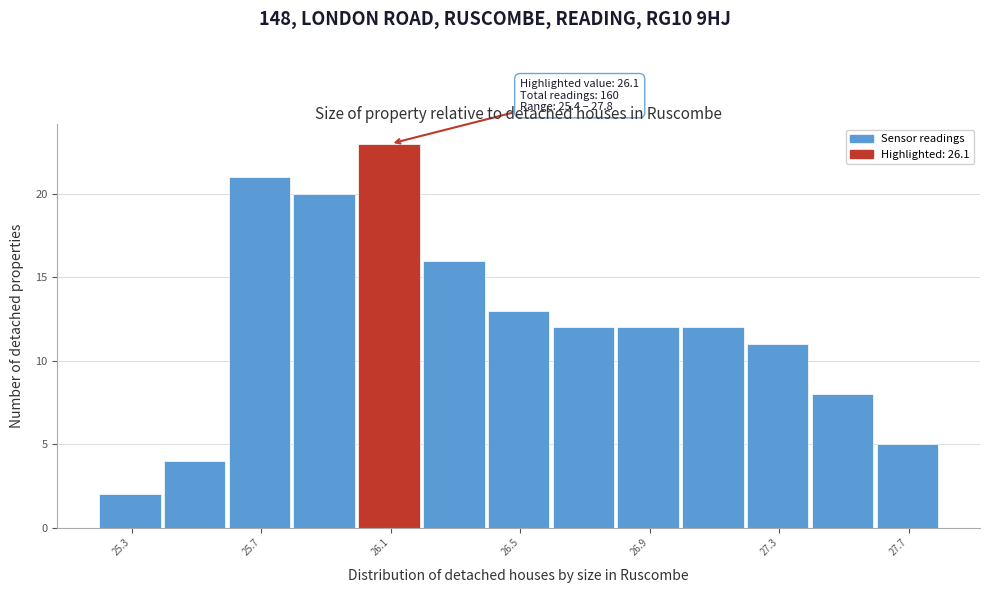

Which range on the x-axis has the tallest bar?

26.0 to 26.2